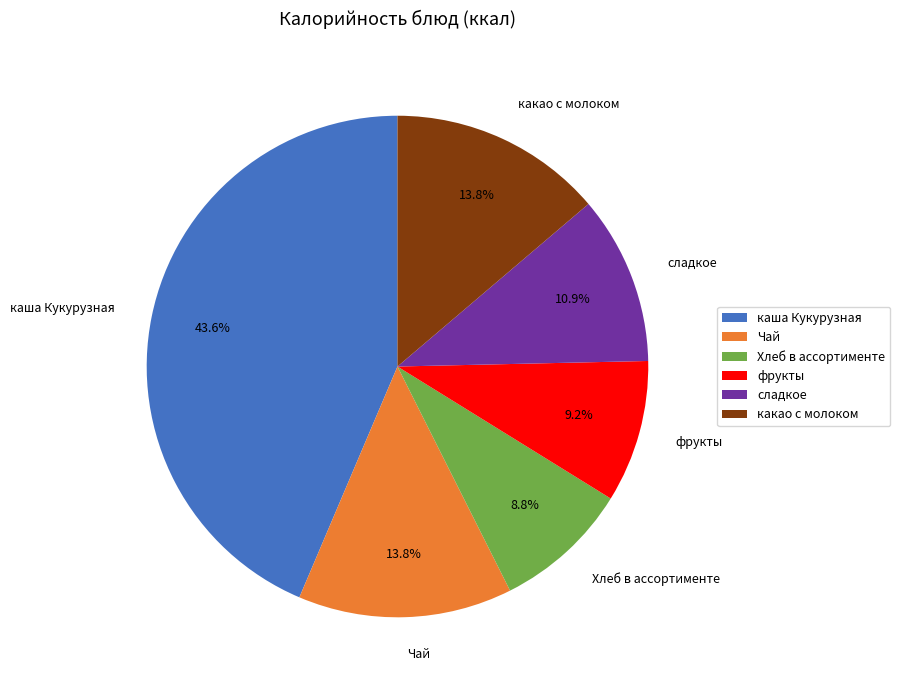

What percentage is the Хлеб в ассортименте slice, to the nearest percent?

9%